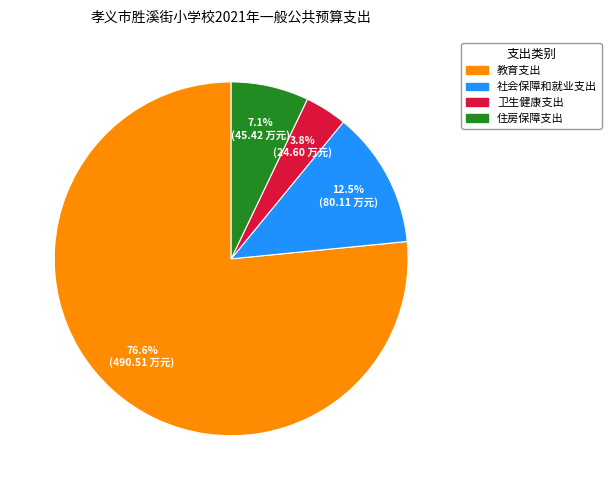

What percentage is the 教育支出 slice, to the nearest percent?

77%